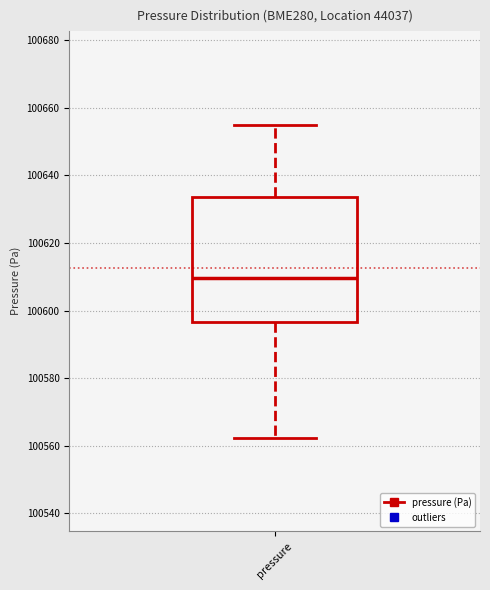

Where does the median line of the box for pressure sit on the y-axis? The values are not printed on the chart, so give them approximately, as read against the axis.

100610